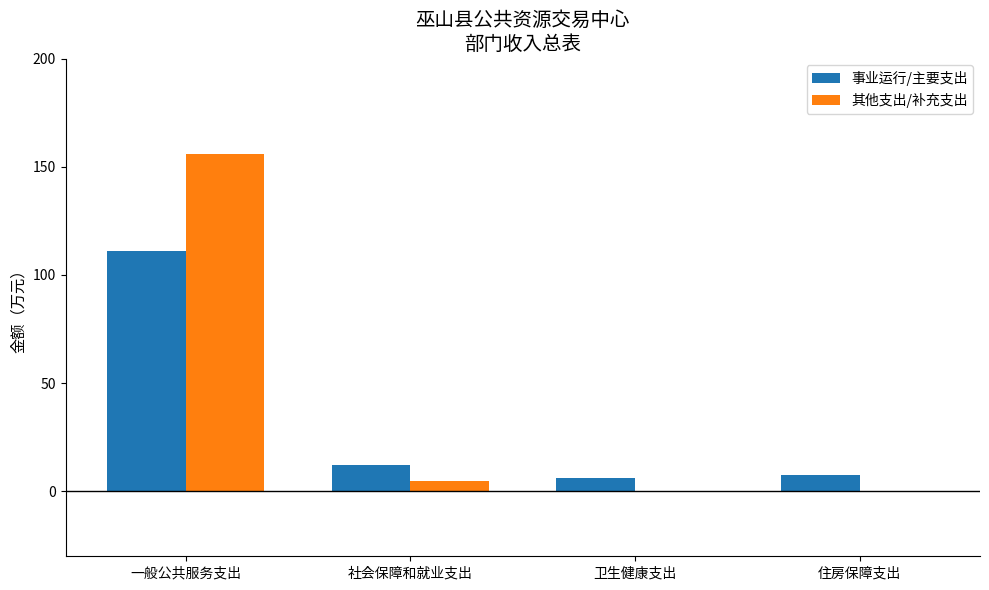

What is the difference between the 其他支出/补充支出 values at 社会保障和就业支出 and 卫生健康支出?

4.9